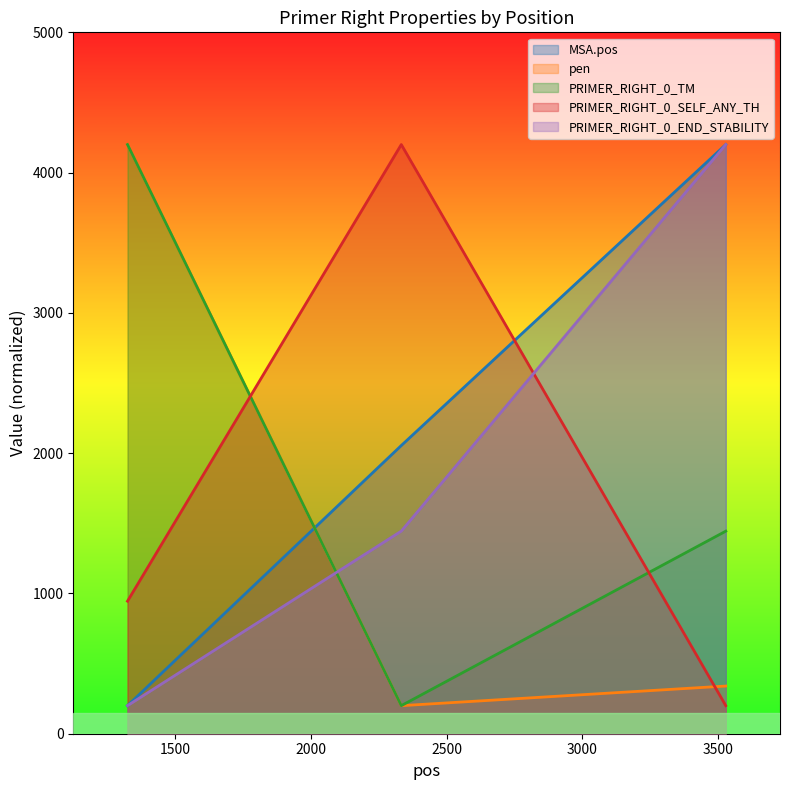

Rank the series by their maximum value, from highest to lowest.

MSA.pos, pen, PRIMER_RIGHT_0_TM, PRIMER_RIGHT_0_SELF_ANY_TH, PRIMER_RIGHT_0_END_STABILITY